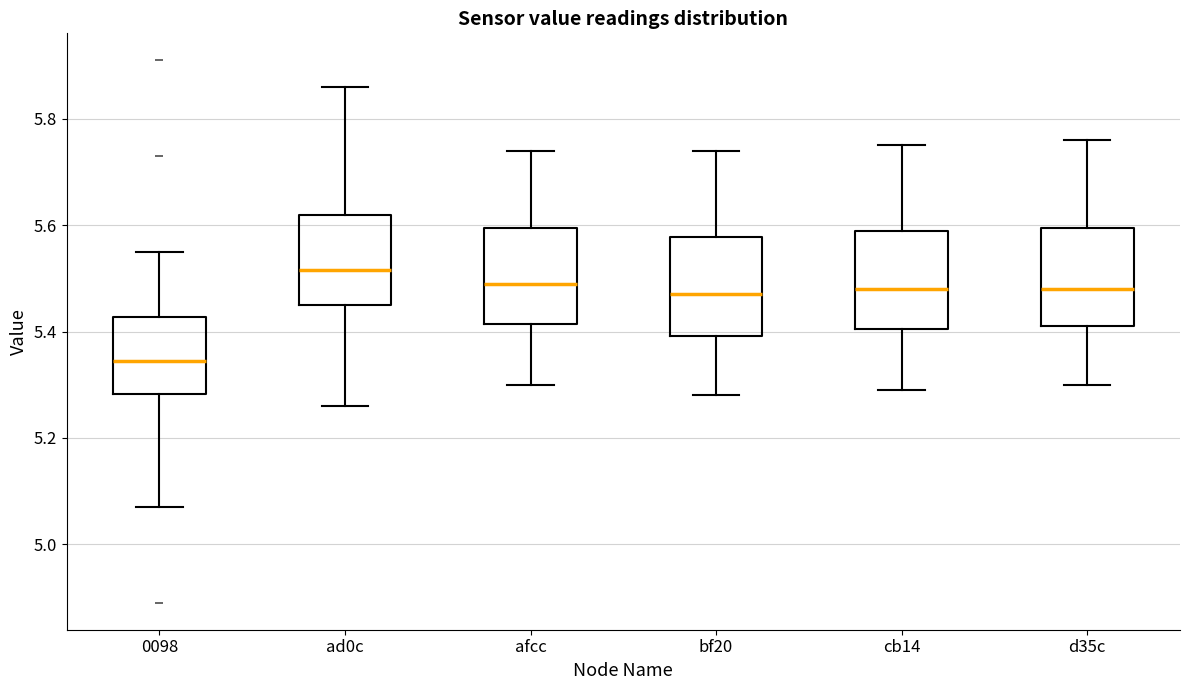

Reading left to right, transcribe this box plot: for each box, give where its median line is, the range the box spans, and where its two whiskers end, as read against the y-axis. The values are not printed on the chart, so give them approximately, as read against the axis.

0098: median 5.34, box 5.28 to 5.42, whiskers 5.08 to 5.56
ad0c: median 5.52, box 5.46 to 5.62, whiskers 5.26 to 5.86
afcc: median 5.50, box 5.42 to 5.60, whiskers 5.30 to 5.74
bf20: median 5.48, box 5.40 to 5.58, whiskers 5.28 to 5.74
cb14: median 5.48, box 5.40 to 5.60, whiskers 5.30 to 5.76
d35c: median 5.48, box 5.42 to 5.60, whiskers 5.30 to 5.76